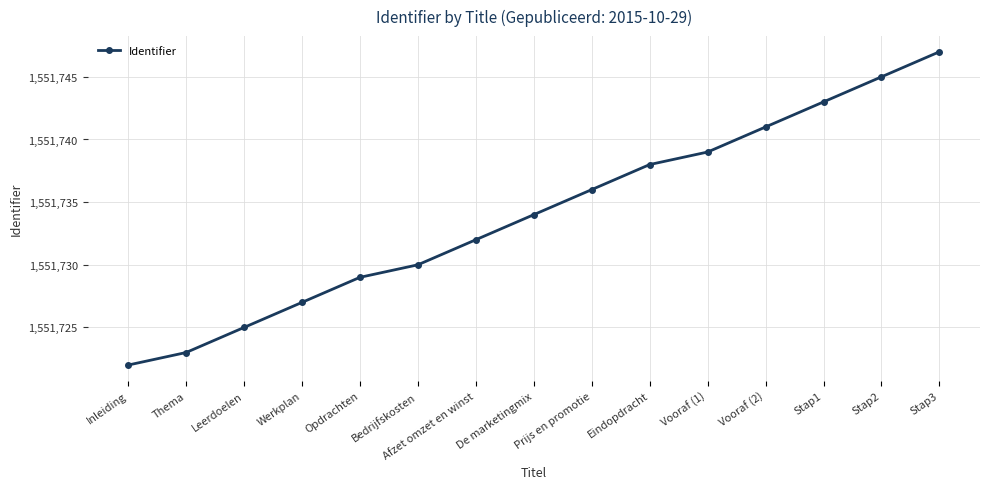

What is the value of the 4th point from the left?

1551727